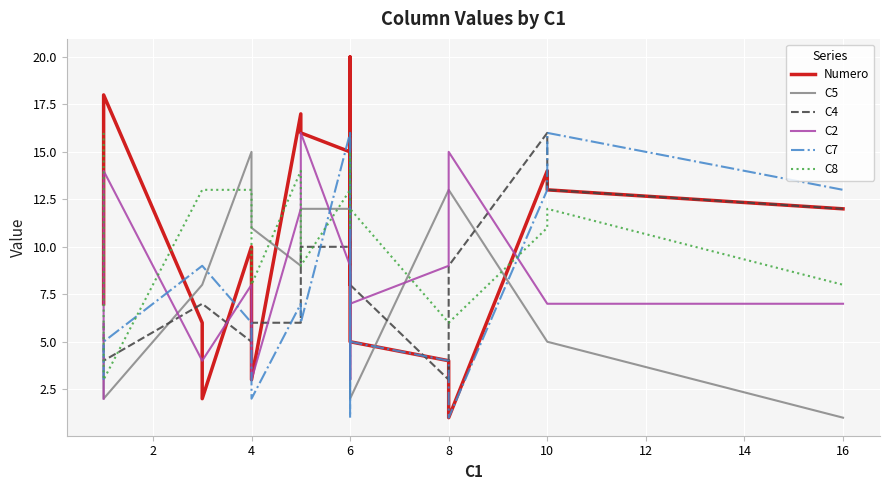

What are all the series names shown in the legend?

Numero, C5, C4, C2, C7, C8